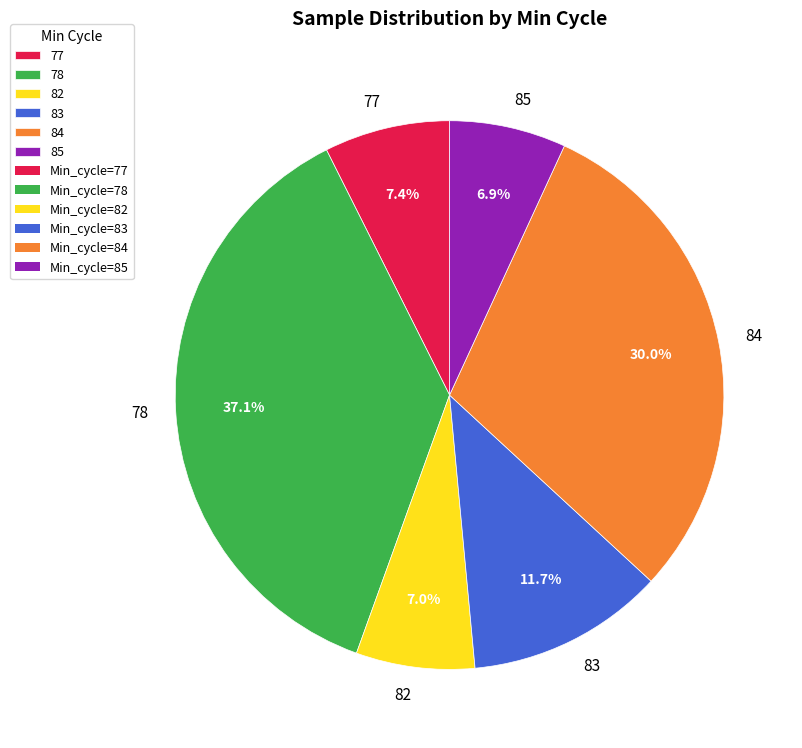

Is the sum of 82 and 84 greater than half?

No